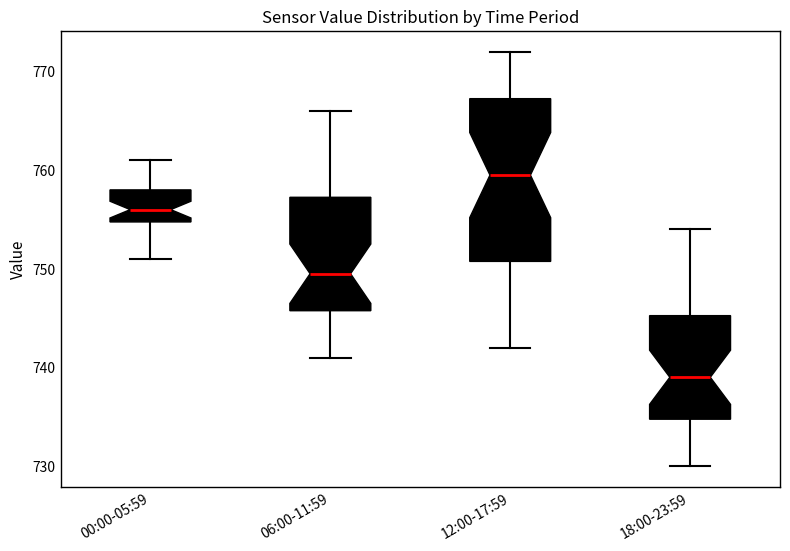

Reading left to right, read every box against the y-axis: the position of its median line, the range the box covers, and the ends of its whiskers. The values are not printed on the chart, so give them approximately, as read against the axis.

00:00-05:59: median 756, box 755 to 758, whiskers 751 to 761
06:00-11:59: median 750, box 746 to 757, whiskers 741 to 766
12:00-17:59: median 760, box 751 to 767, whiskers 742 to 772
18:00-23:59: median 739, box 735 to 745, whiskers 730 to 754